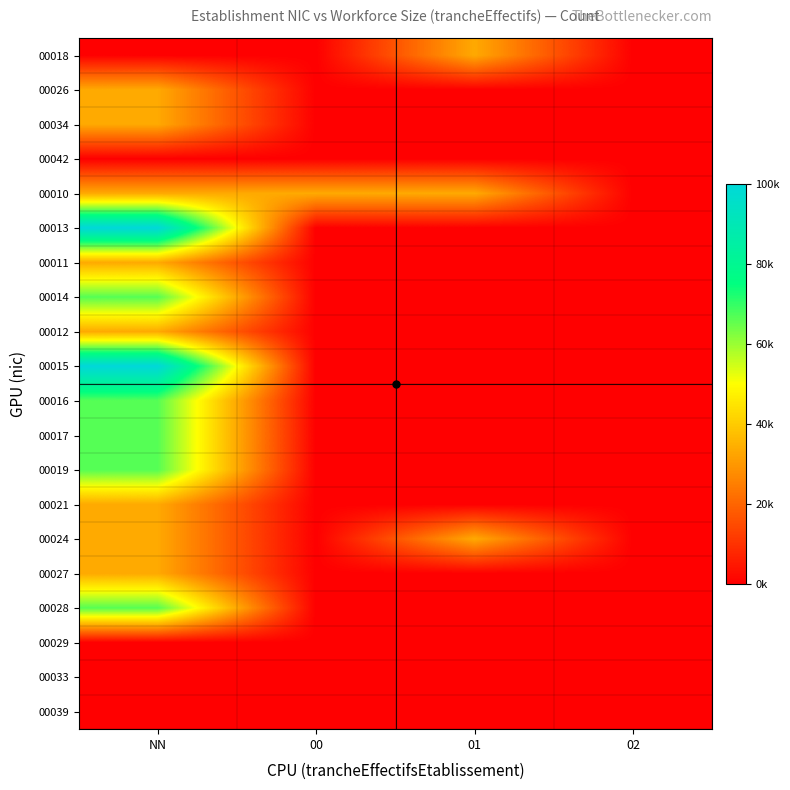

What is the greatest value displayed?

100000.0